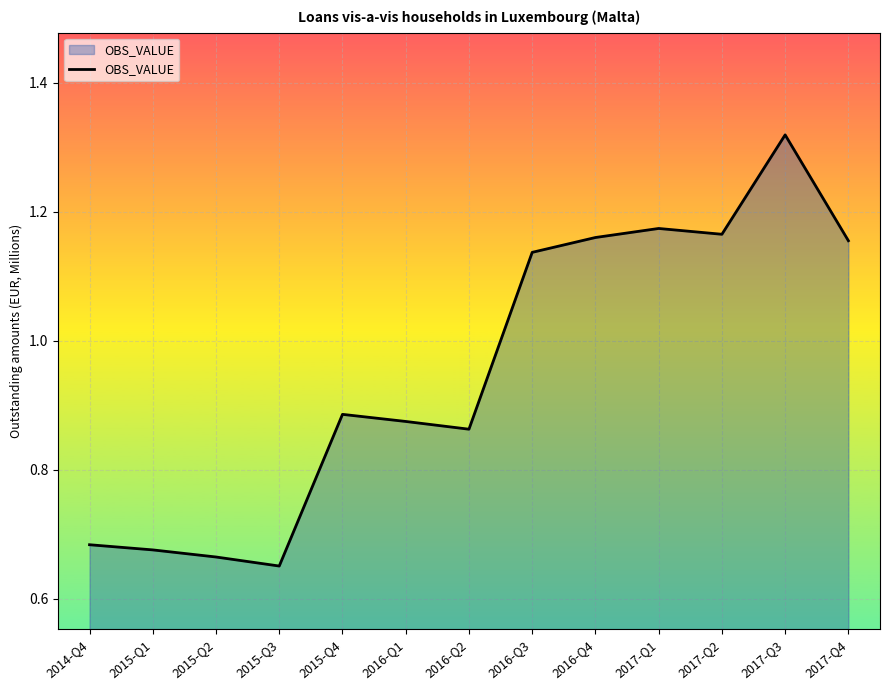

The chart shows a value of 1.7 at 2016-Q3. True or false?

False